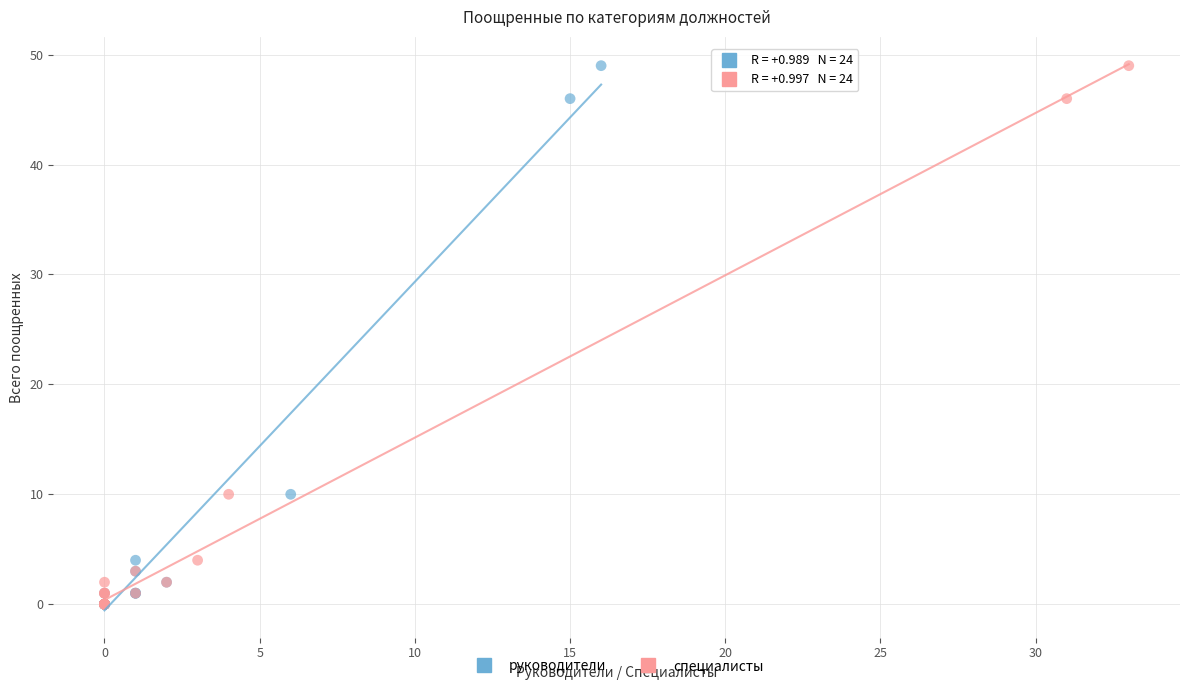

What are all the series names shown in the legend?

руководители, специалисты